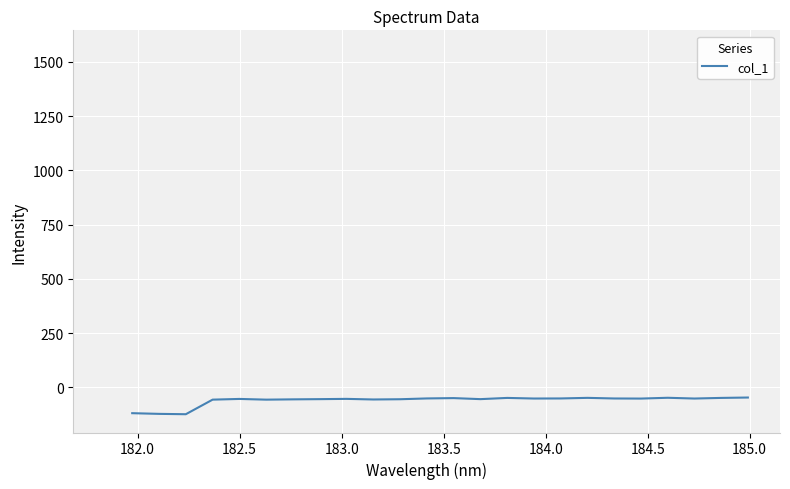

What is the difference between the maximum and minimum values?

76.9